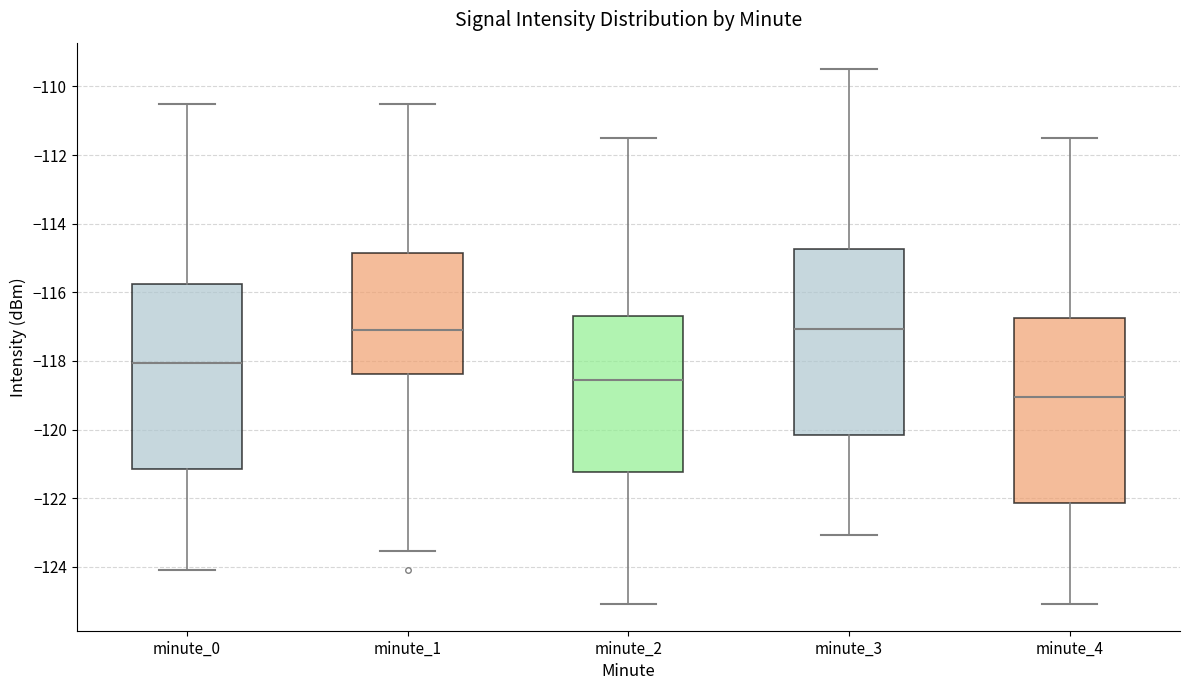

Reading left to right, read every box against the y-axis: the position of its median line, the range the box covers, and the ends of its whiskers. The values are not printed on the chart, so give them approximately, as read against the axis.

minute_0: median -118.0, box -121.2 to -115.8, whiskers -124.0 to -110.6
minute_1: median -117.0, box -118.4 to -114.8, whiskers -123.6 to -110.6
minute_2: median -118.6, box -121.2 to -116.8, whiskers -125.0 to -111.6
minute_3: median -117.0, box -120.2 to -114.8, whiskers -123.0 to -109.6
minute_4: median -119.0, box -122.2 to -116.8, whiskers -125.0 to -111.6